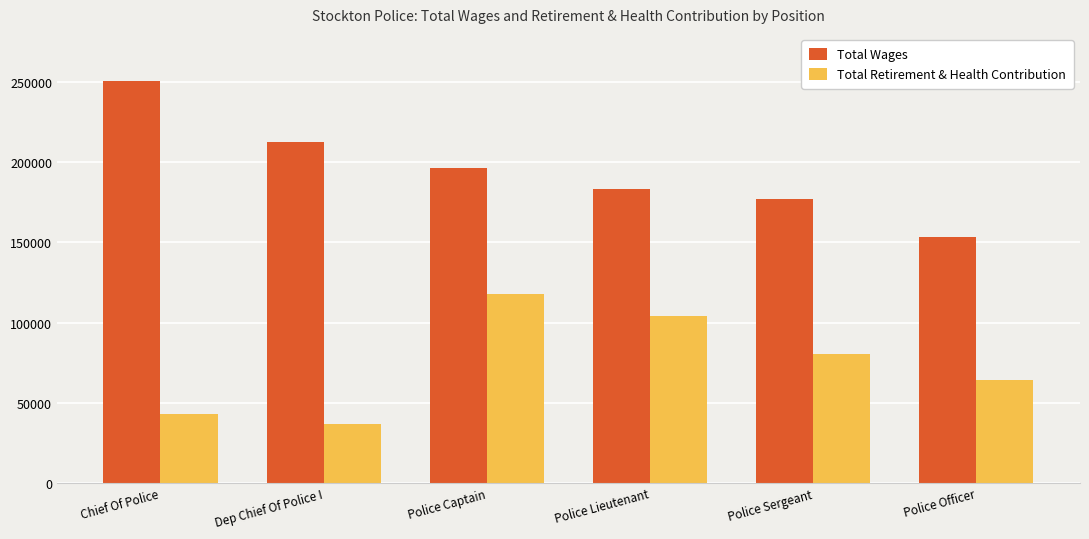

What is the value of the Total Retirement & Health Contribution bar at the 2nd from the left?

36761